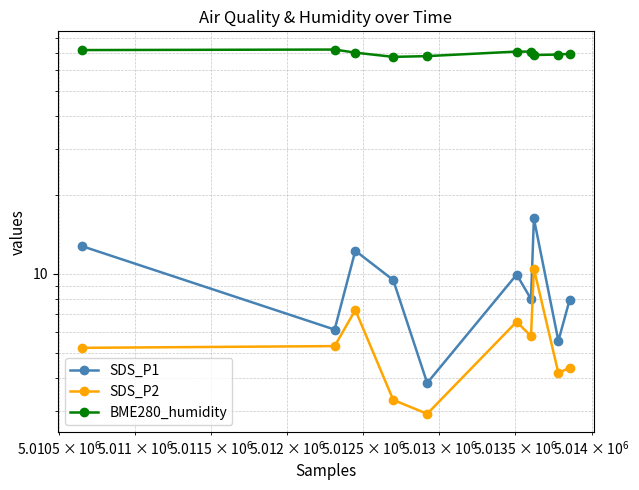

What is the value of the BME280_humidity point at the 10th from the left?

69.5